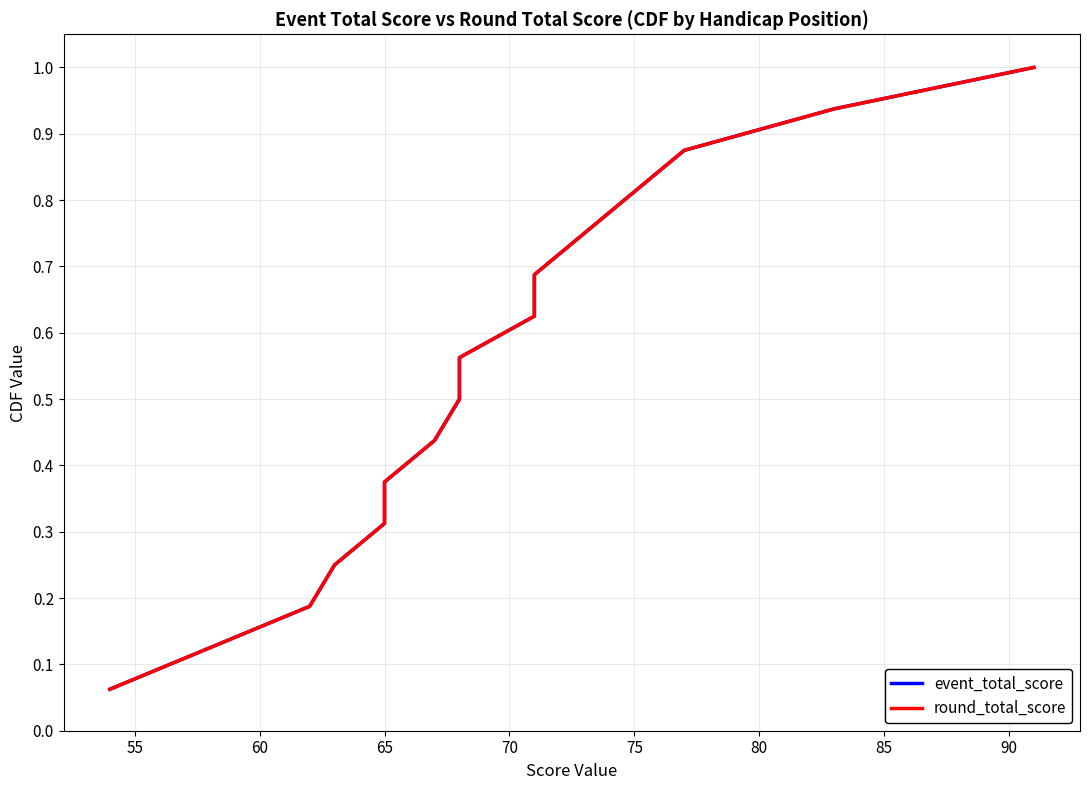

True or false: event_total_score and round_total_score intersect in this chart.

False